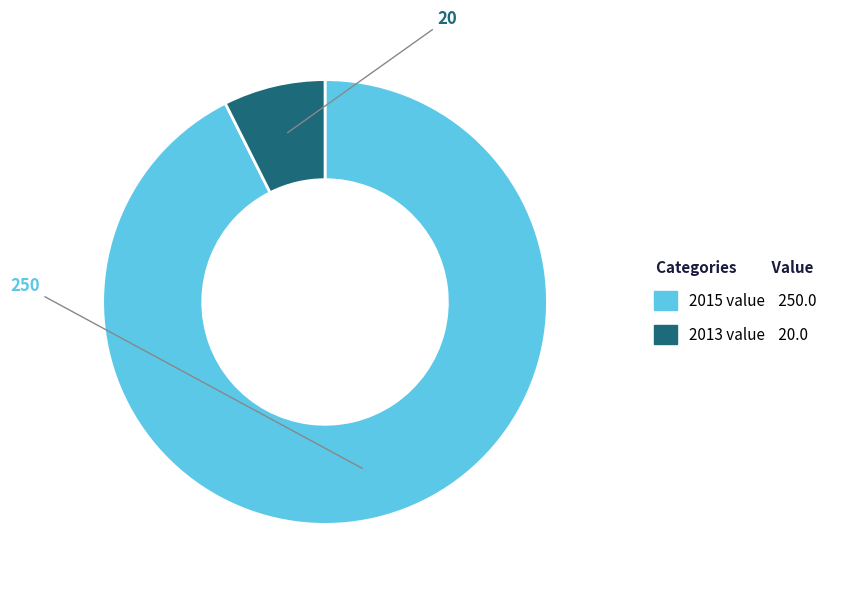

Is there any slice that represents more than half of the pie?

Yes